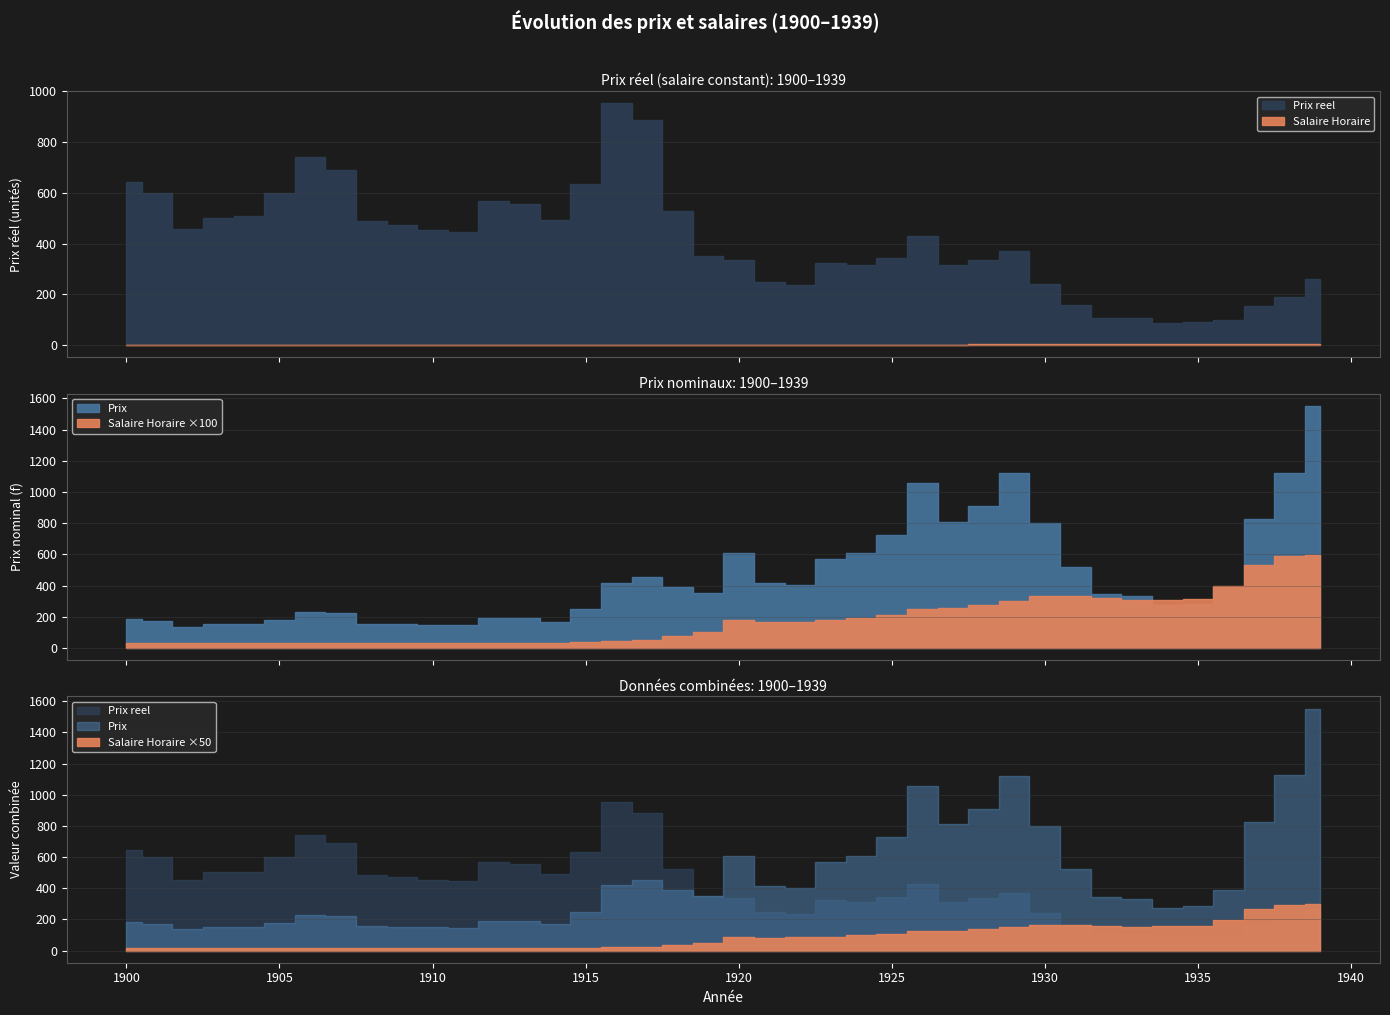

What is the sum of the Prix reel values at 1932 and 1923?

430.1